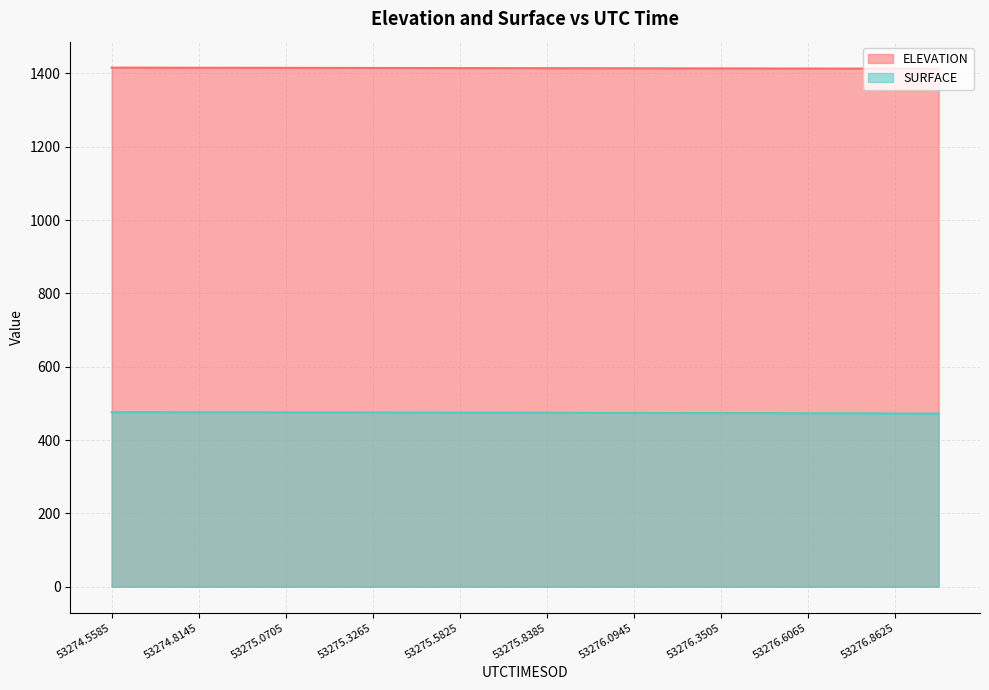

Which category has the highest value across all series?

53274.5585